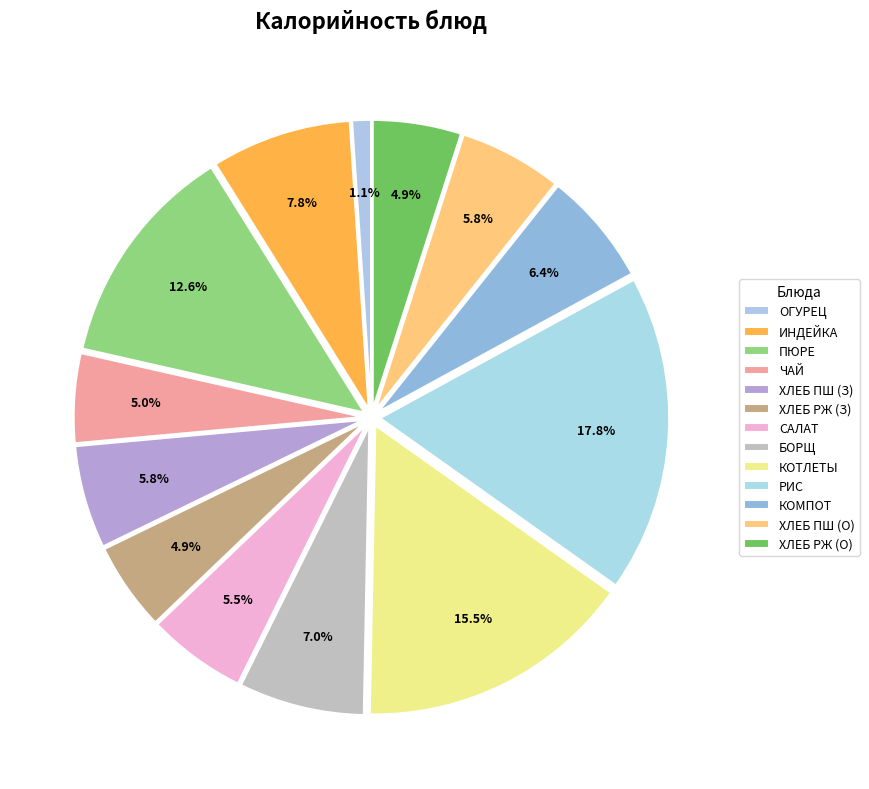

Does any single category account for the majority?

No